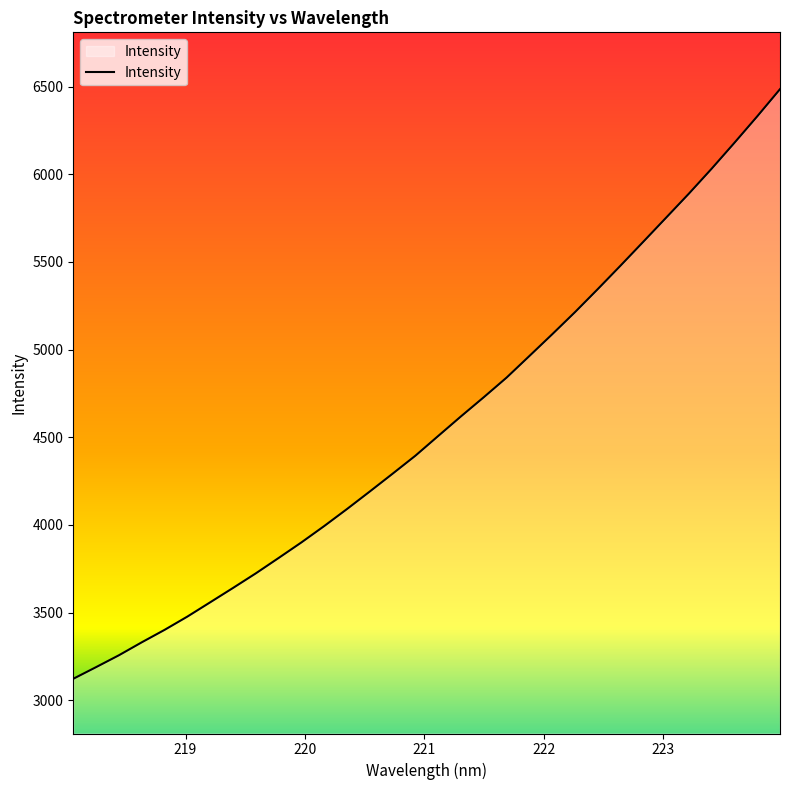

What is the minimum value shown in the chart?

3121.8